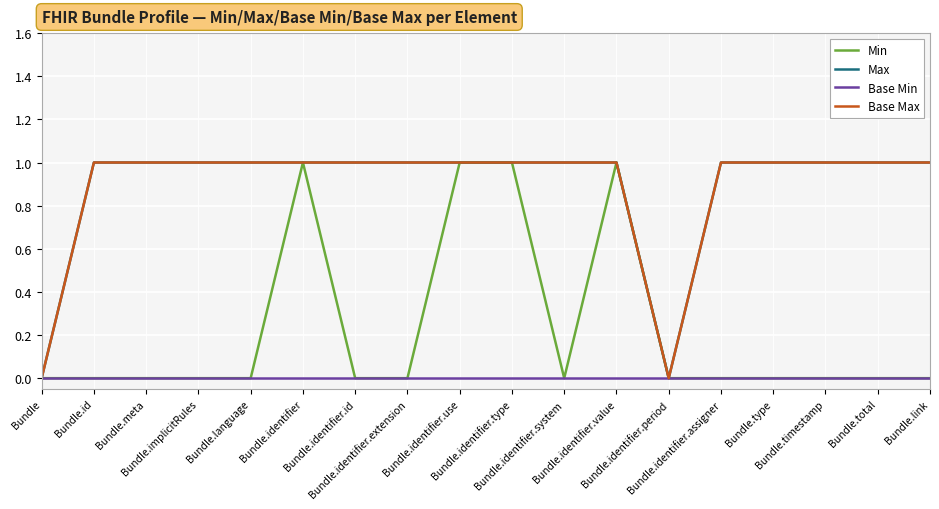

Reading right to left, extract all data points from this chart.

Min: 0	0	0	0	0	0	1	0	1	1	0	0	1	0	0	0	0	0
Max: 1	1	1	1	1	0	1	1	1	1	1	1	1	1	1	1	1	0
Base Min: 0	0	0	0	0	0	0	0	0	0	0	0	0	0	0	0	0	0
Base Max: 1	1	1	1	1	0	1	1	1	1	1	1	1	1	1	1	1	0